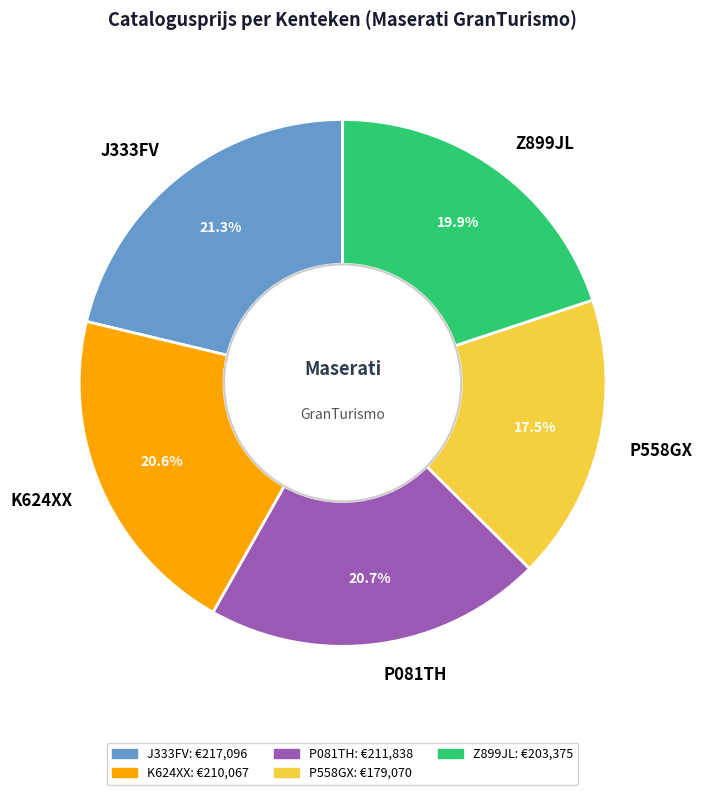

To the nearest percent, what is the difference between the largest and smallest slice percentages?

4%